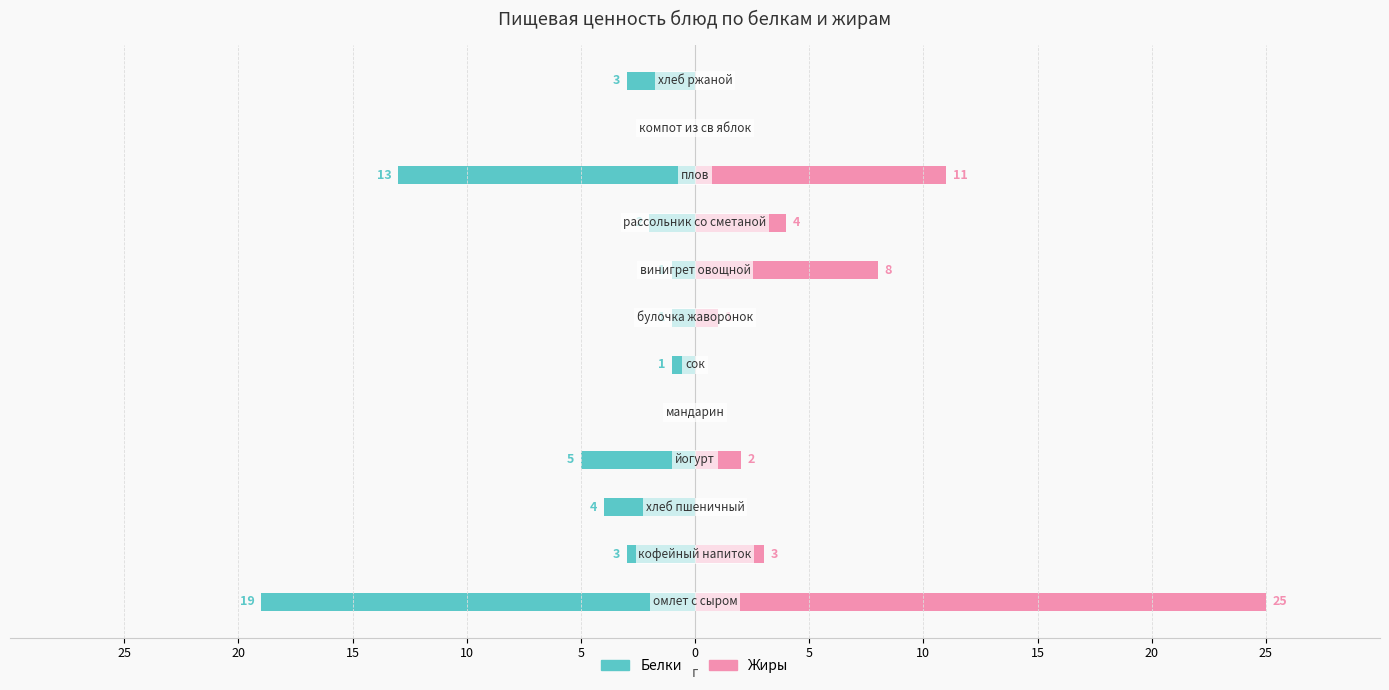

Count the number of categories in the chart.

12